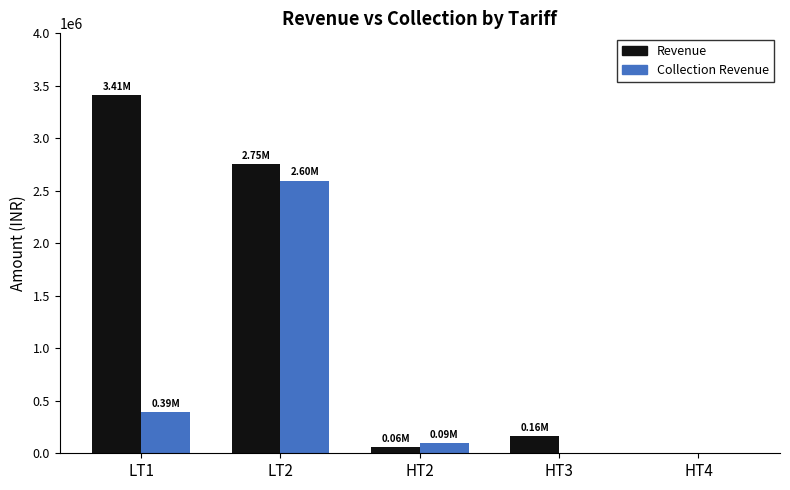

Between LT1 and LT2, which series saw the biggest shift?

Collection Revenue